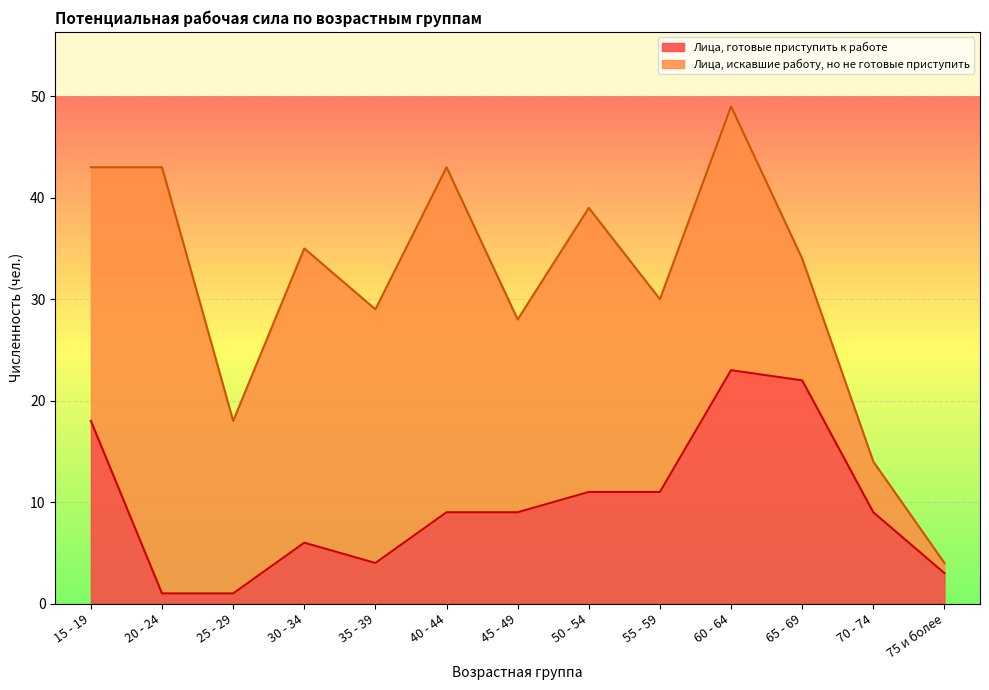

What is the total value across all series at 50 - 54?

39